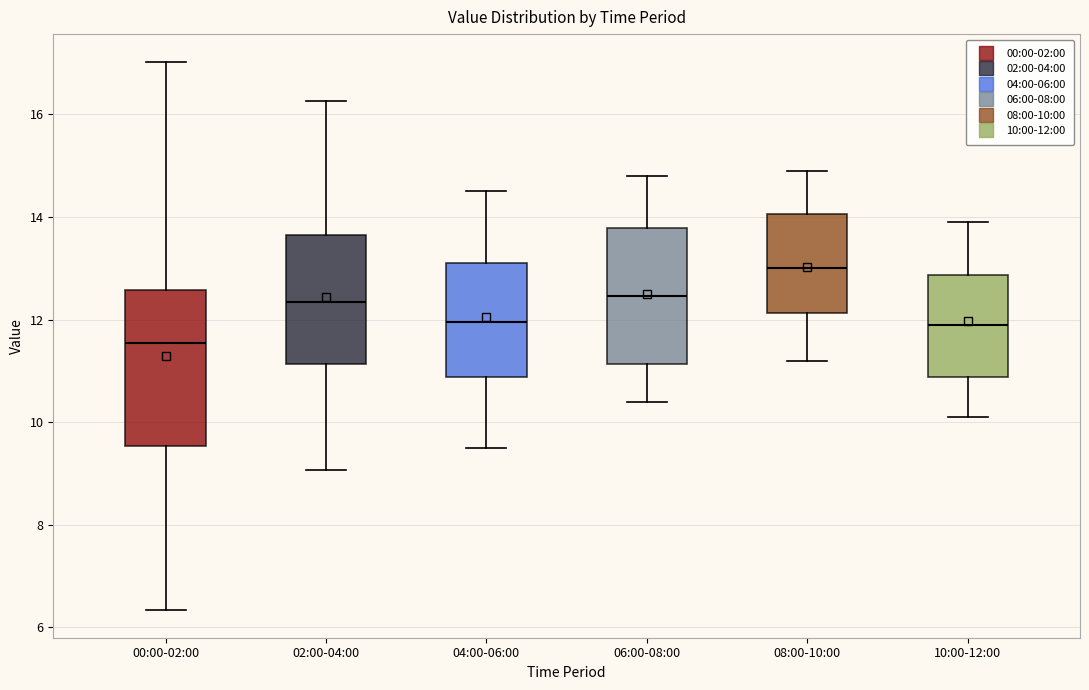

Where does the lower whisker of the box for 00:00-02:00 end on the y-axis? The values are not printed on the chart, so give them approximately, as read against the axis.

6.4